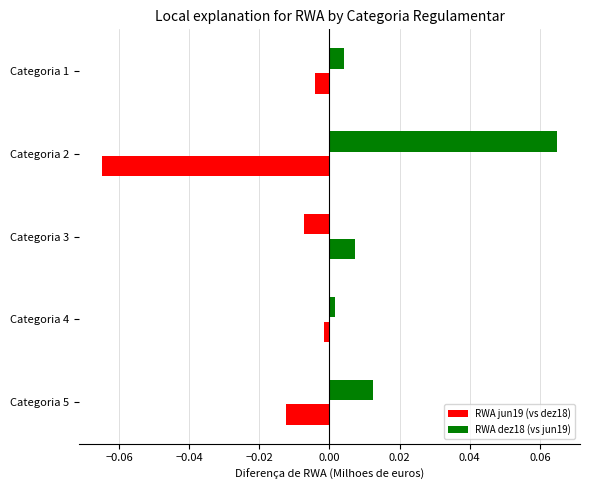

How many categories are shown in the chart?

5